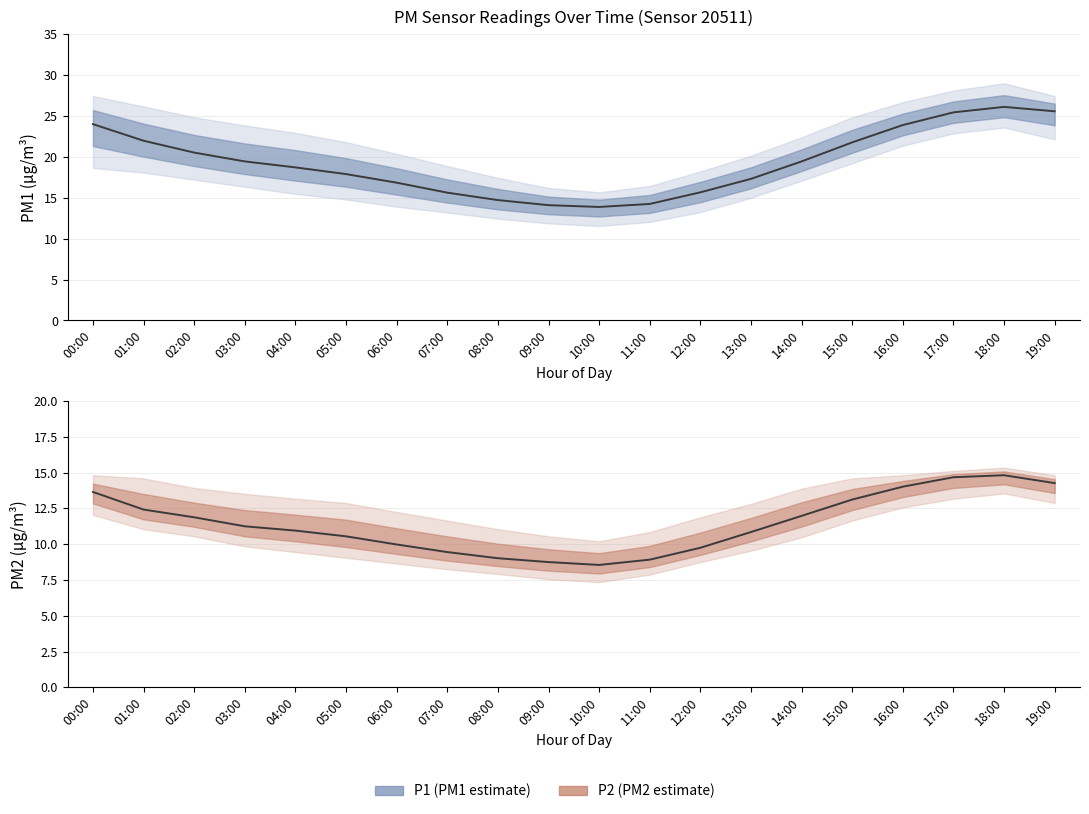

What is the value of the P1 point at the 2nd from the left?

22.0